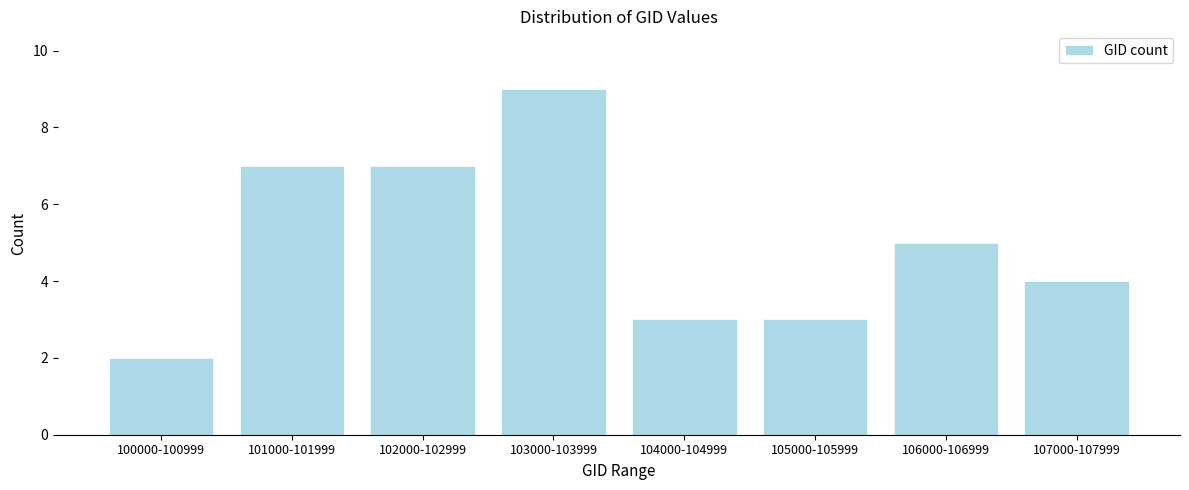

Reading left to right, what are all the values shown in this chart?

2	7	7	9	3	3	5	4